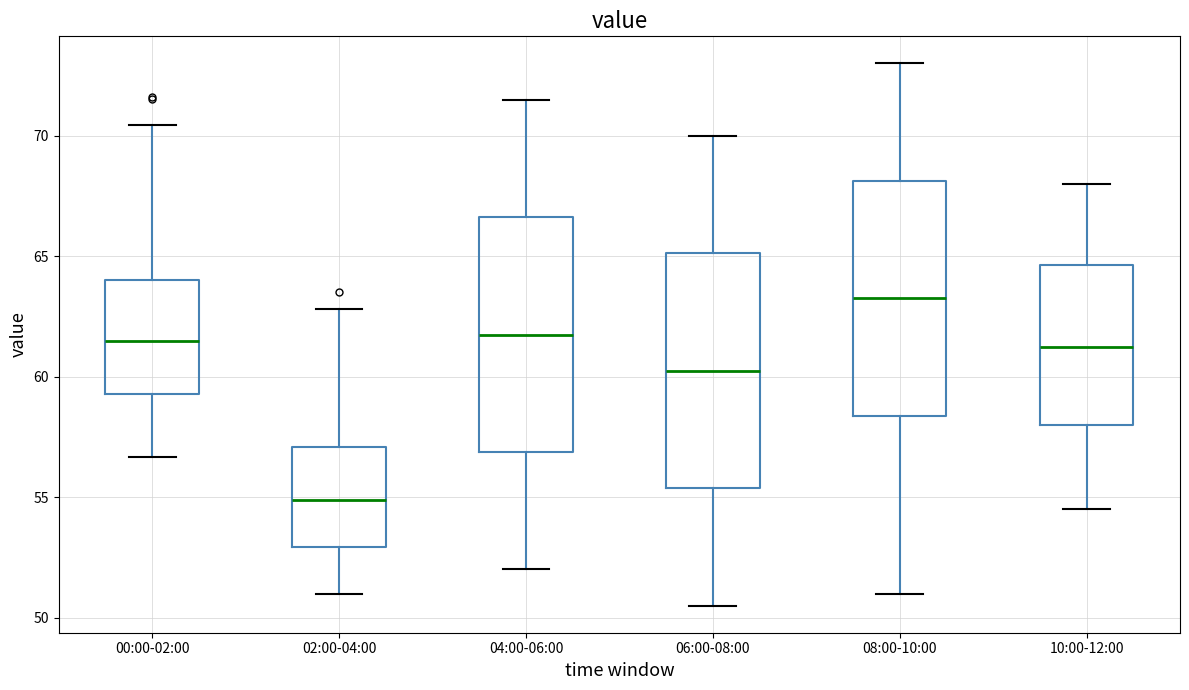

Which box has the highest median line?

08:00-10:00